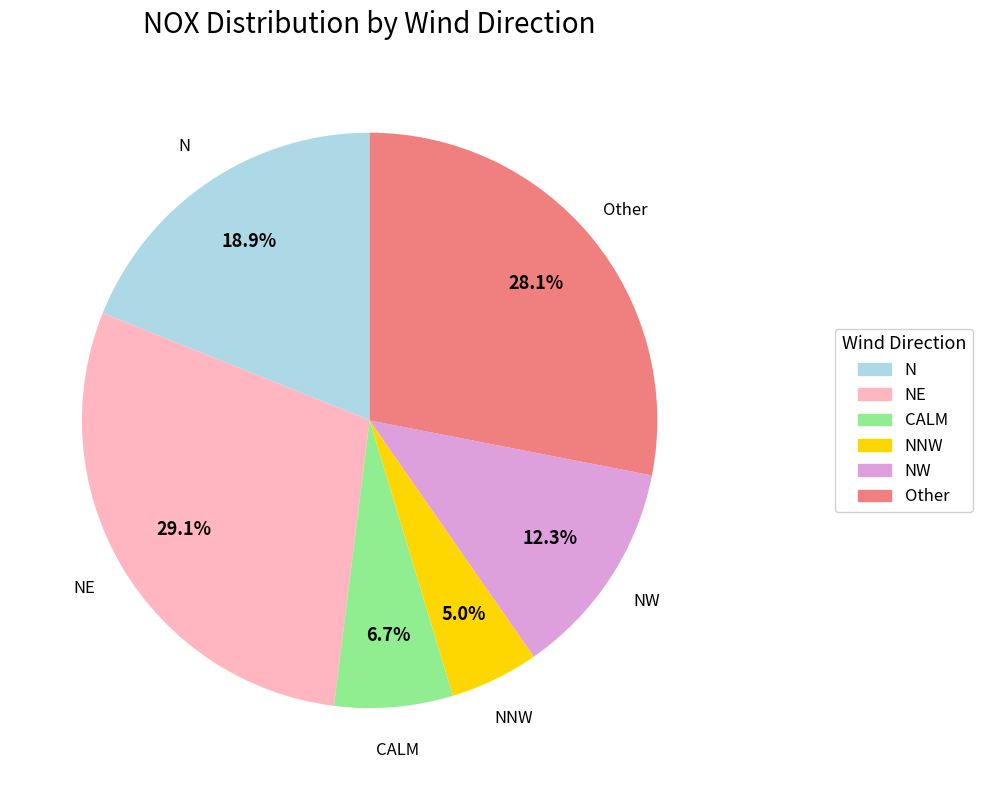

Is there a majority slice in this chart?

No